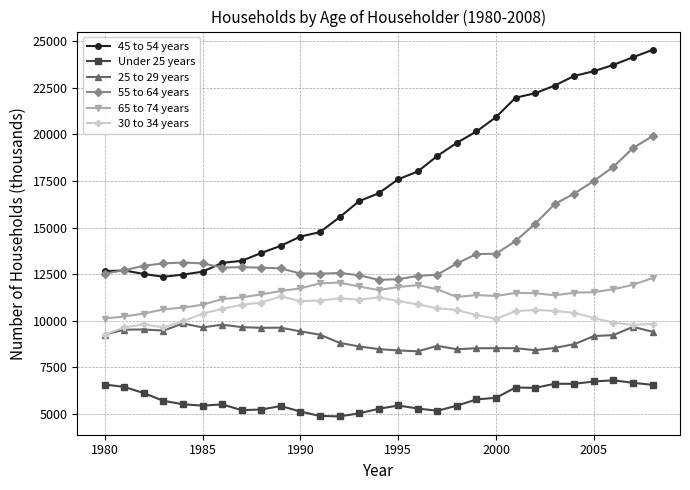

Which series has the largest total across all categories?

45 to 54 years